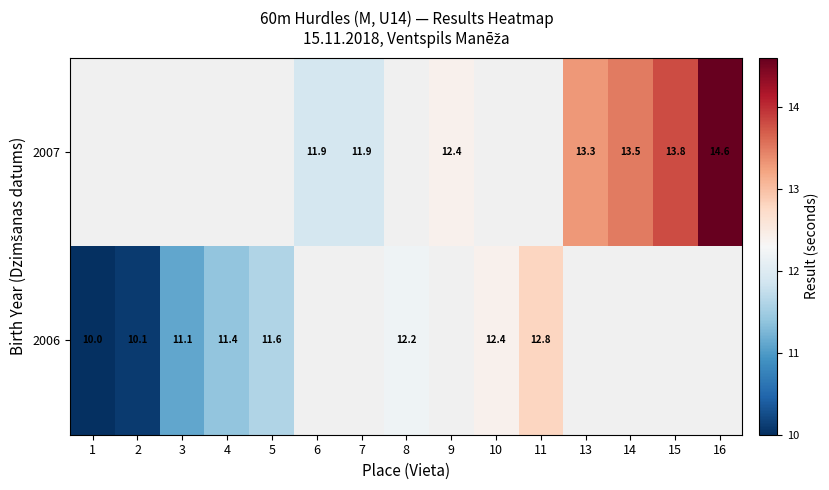

Is it true that 2007 equals 3.0 at 14?

False